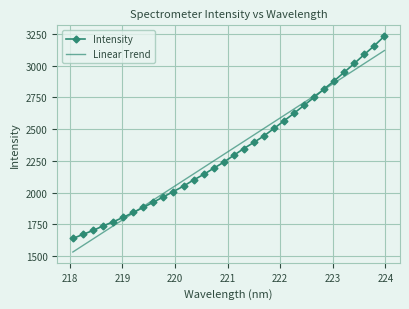

What is the greatest value displayed?

3231.3